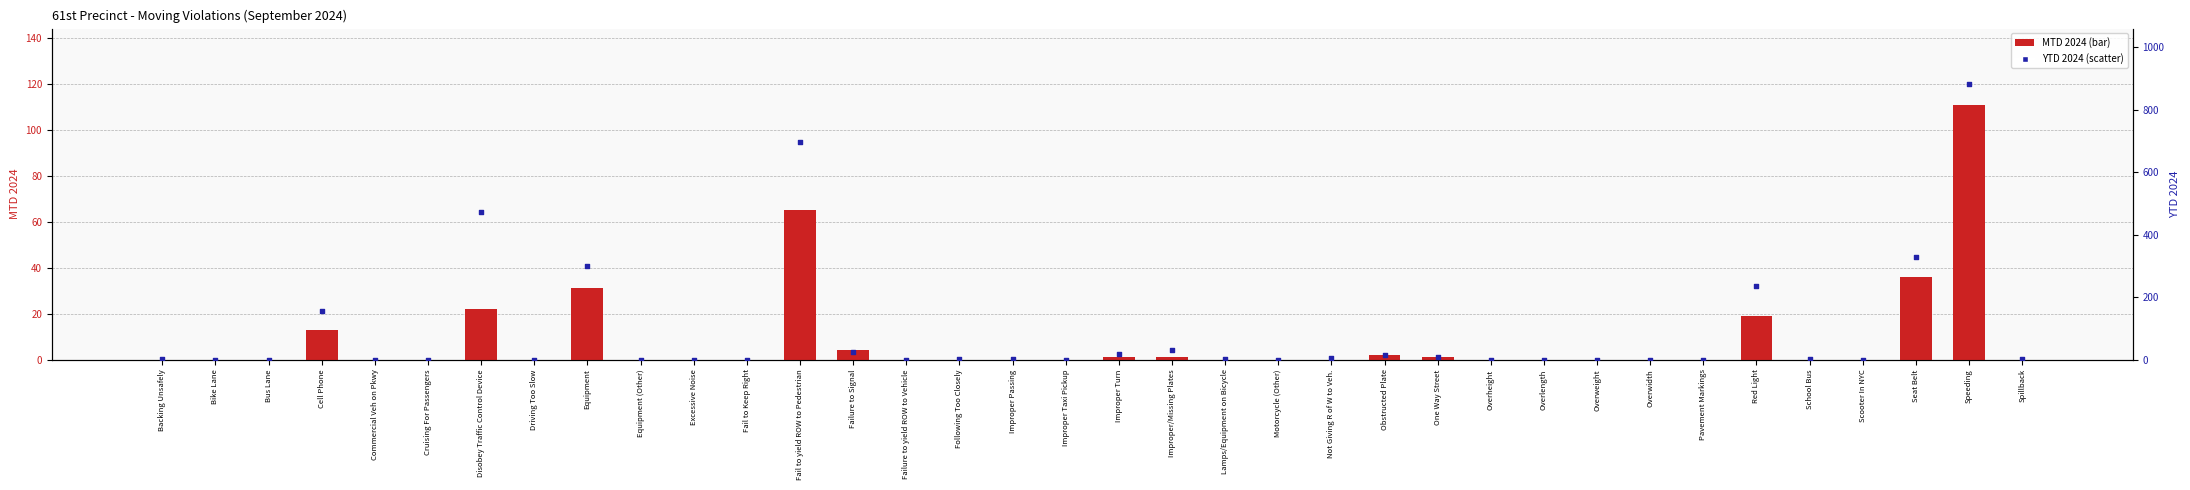

Which series has the largest total across all categories?

YTD 2024